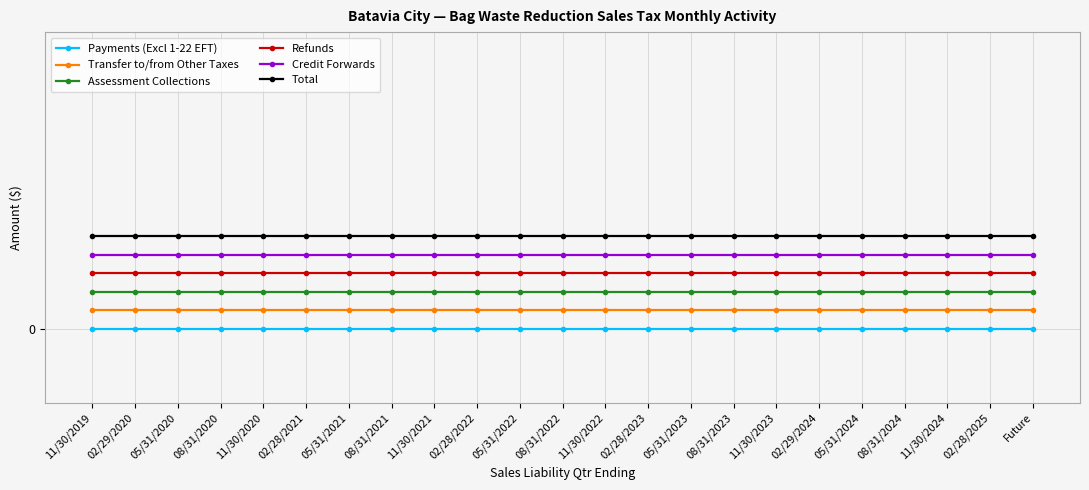

List the series in order of their peak value, highest first.

Total, Credit Forwards, Refunds, Assessment Collections, Transfer to/from Other Taxes, Payments (Excl 1-22 EFT)